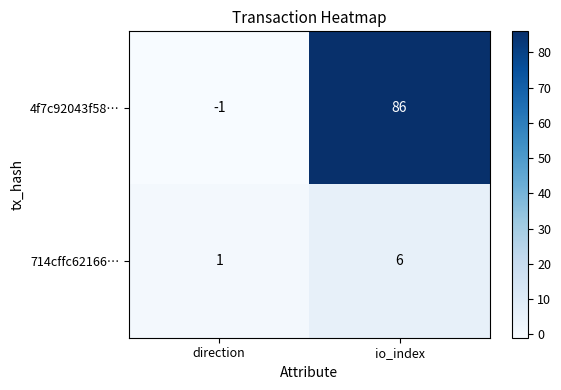

What is the average value of the 714cffc62166… series?

4